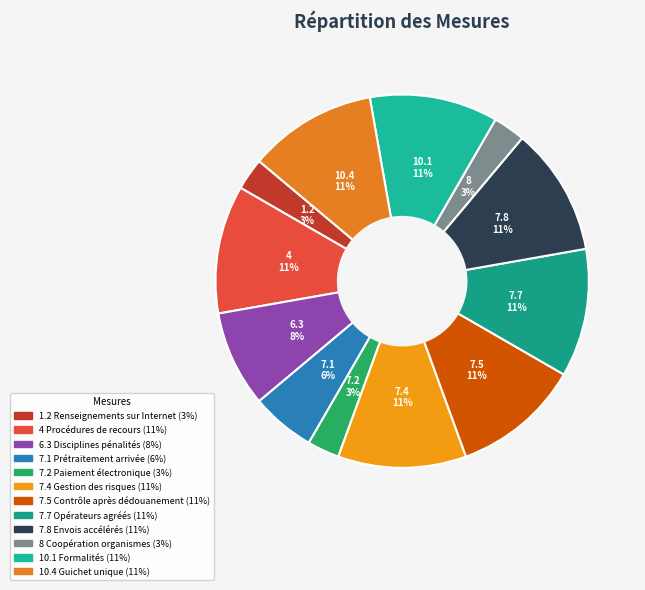

To the nearest percent, what portion does 6.3 Disciplines pénalités represent?

8%